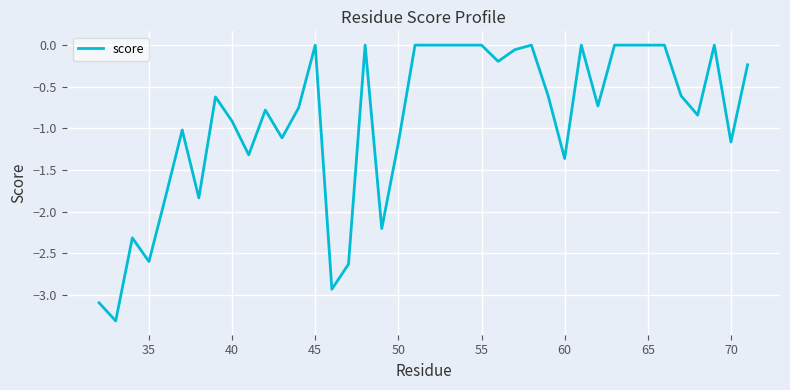

Is this an area chart (filled region under the line)?

No